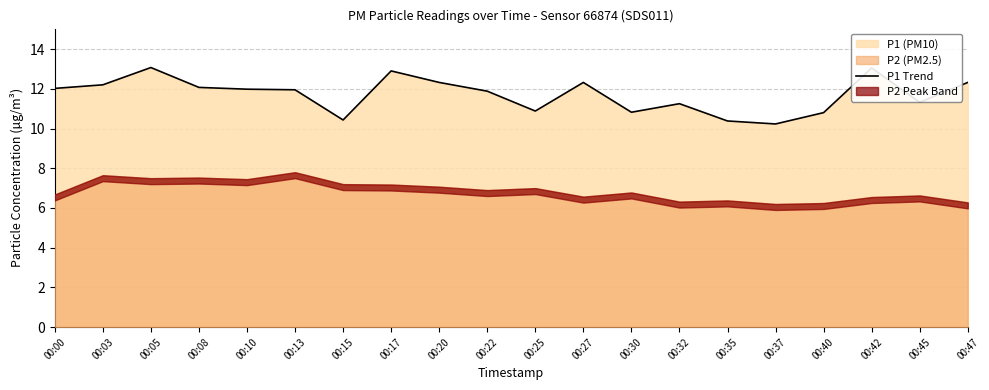

How many lines are shown in the chart?

1